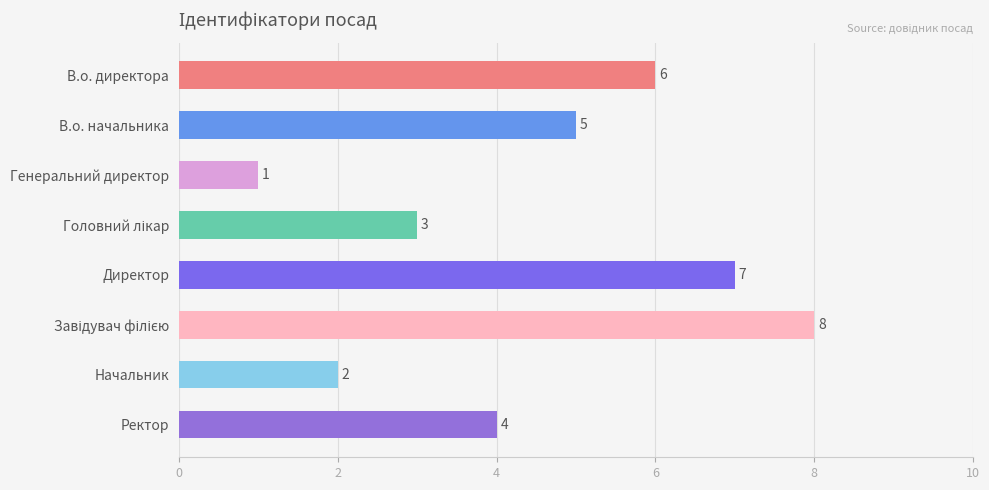

At which category does the chart reach its minimum across all series?

Генеральний директор